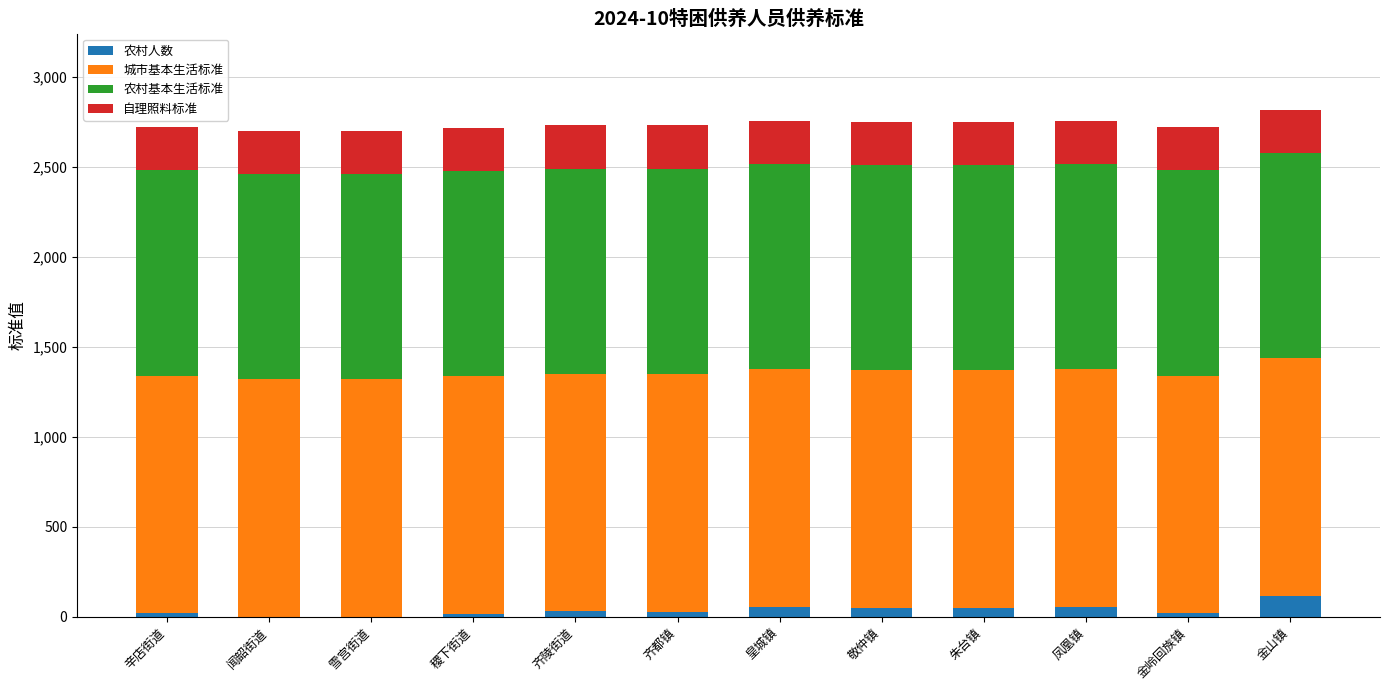

What is the highest value of the 农村人数 series?

117